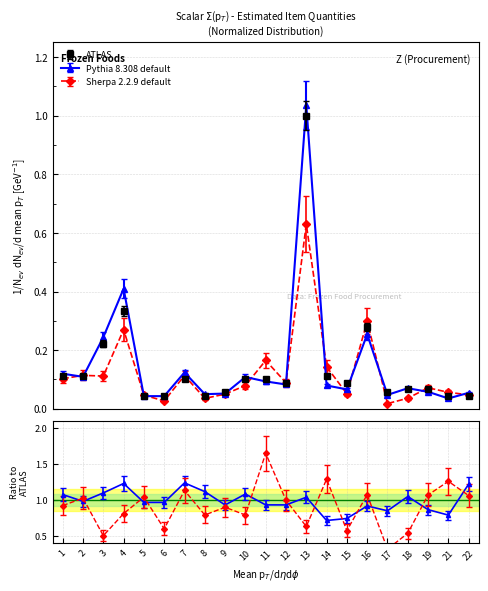

List the labels in order of value, smallest first.

5, 6, 8, 21, 22, 9, 17, 18, 19, 12, 15, 7, 10, 11, 1, 2, 14, 3, 16, 4, 13